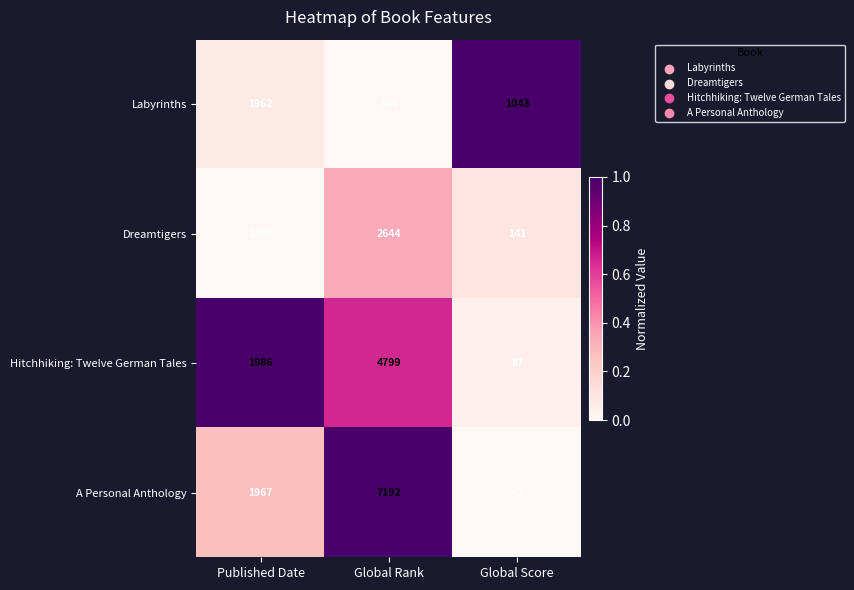

What is the total value across all series at Global Rank?

14939